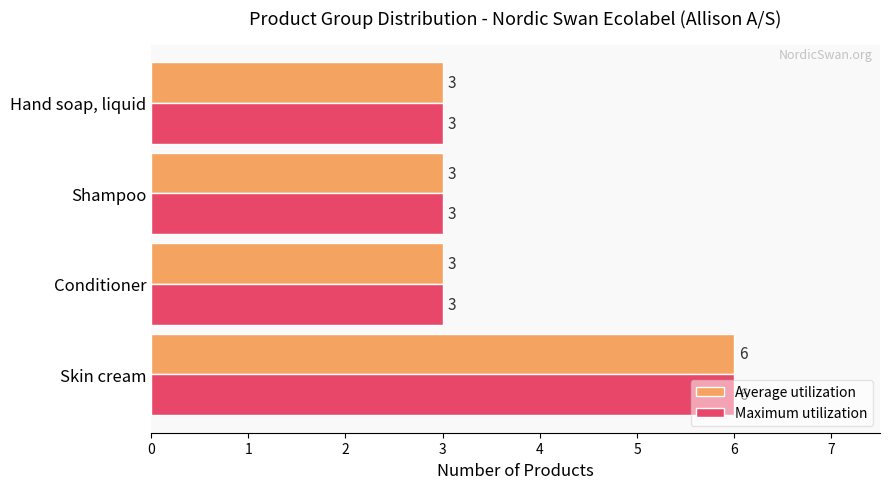

The value of Average utilization at Hand soap, liquid is 3. True or false?

True